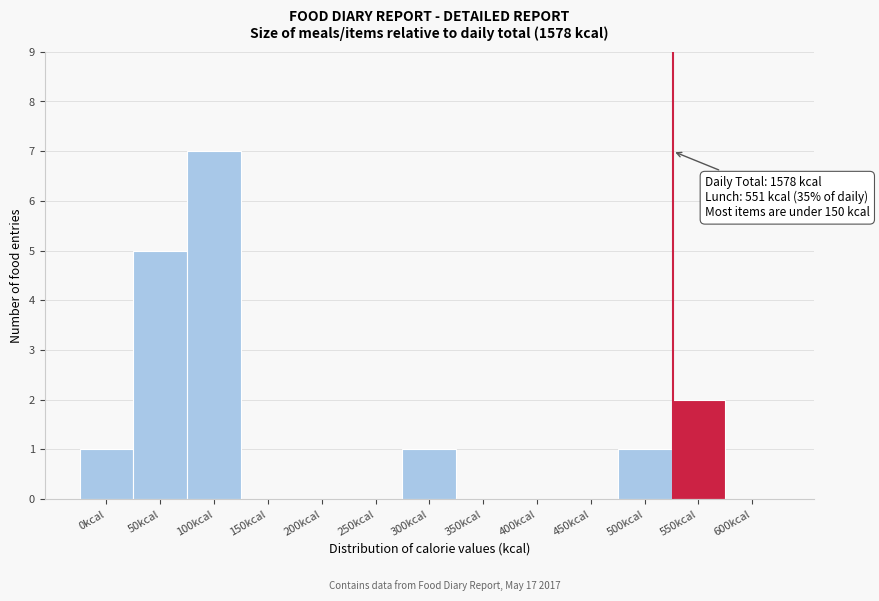

Reading left to right, extract all data points from this chart.

0kcal=1	50kcal=5	100kcal=7	150kcal=0	200kcal=0	250kcal=0	300kcal=1	350kcal=0	400kcal=0	450kcal=0	500kcal=1	550kcal=2	600kcal=0